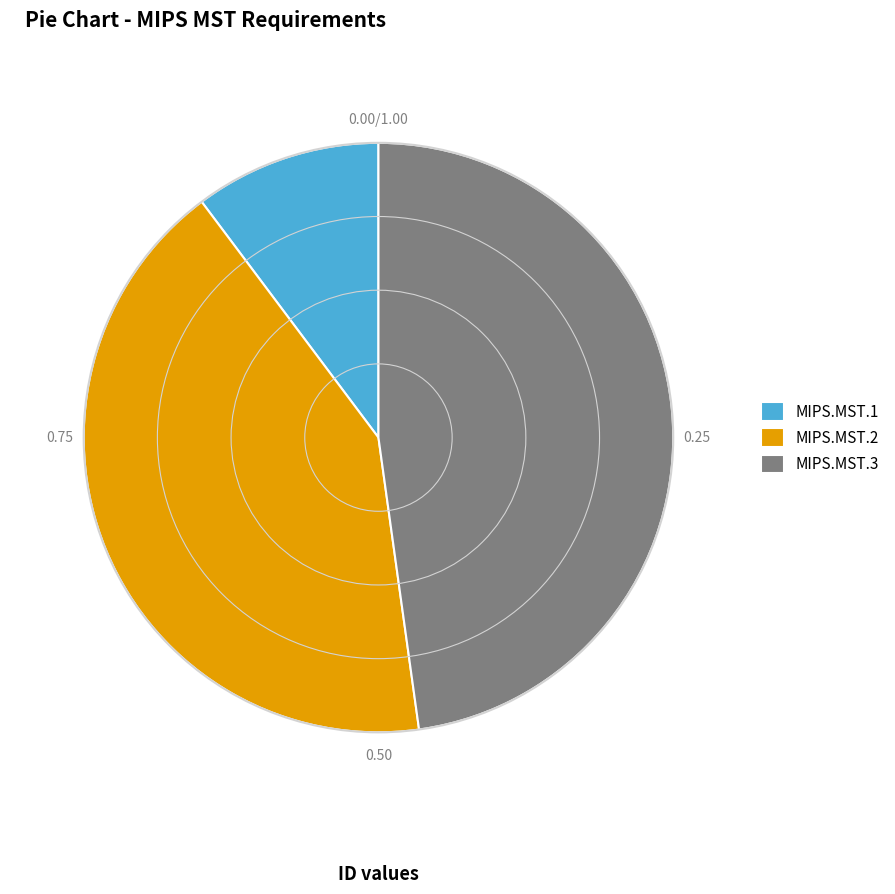

Is there any slice that represents more than half of the pie?

No